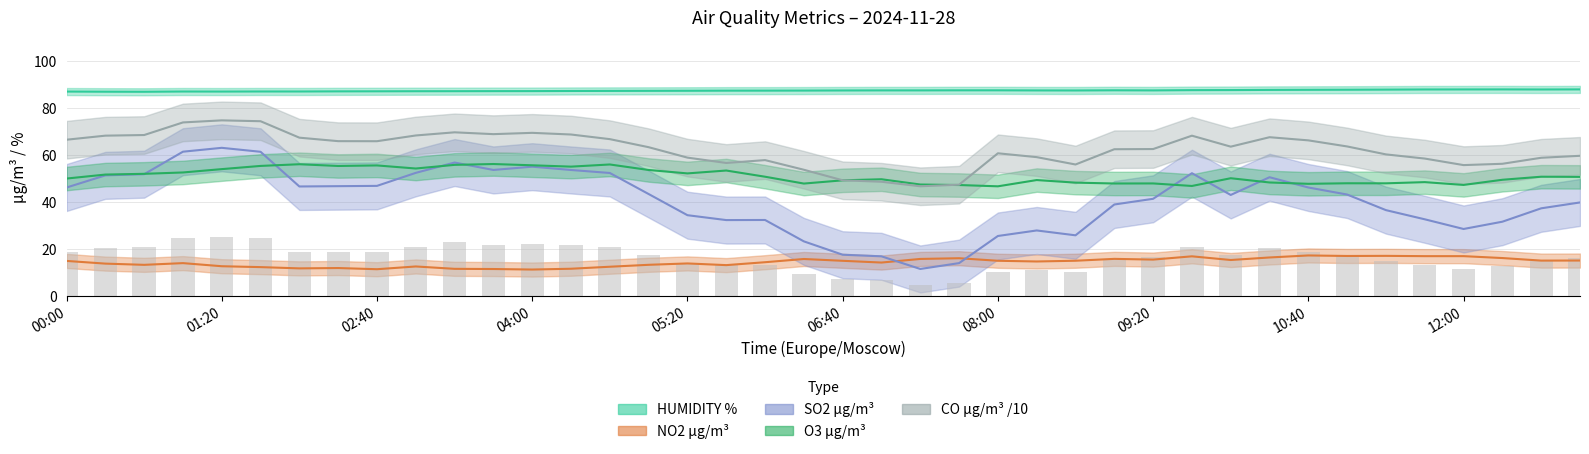

Does the chart contain stacked bars?

No